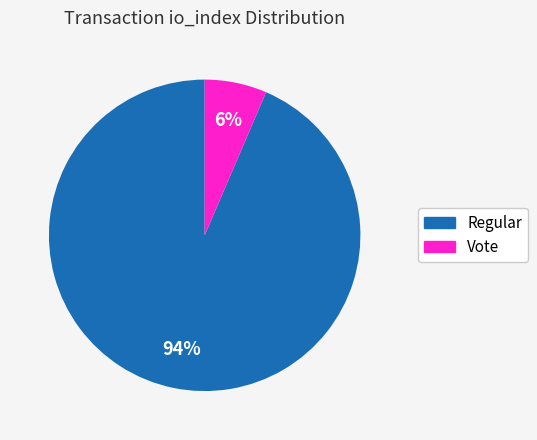

Is it true that Vote is 6% of the pie?

True